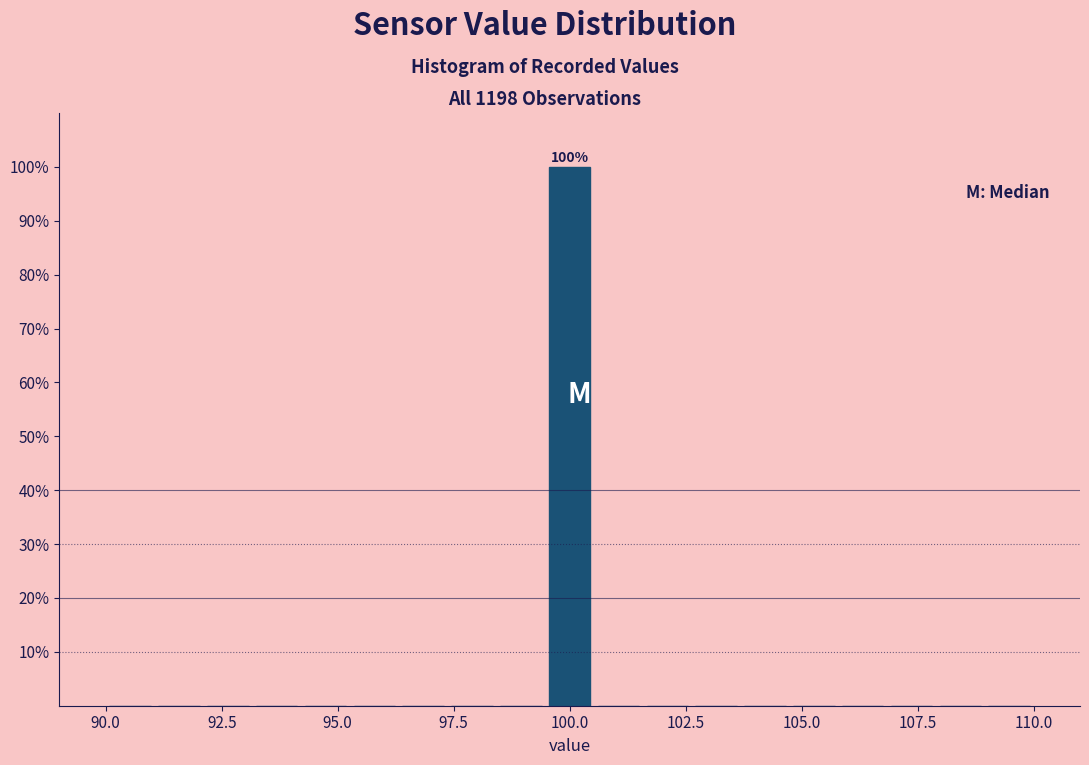

Read against the x-axis, roughly where is the centre of the tallest bar?

100.0